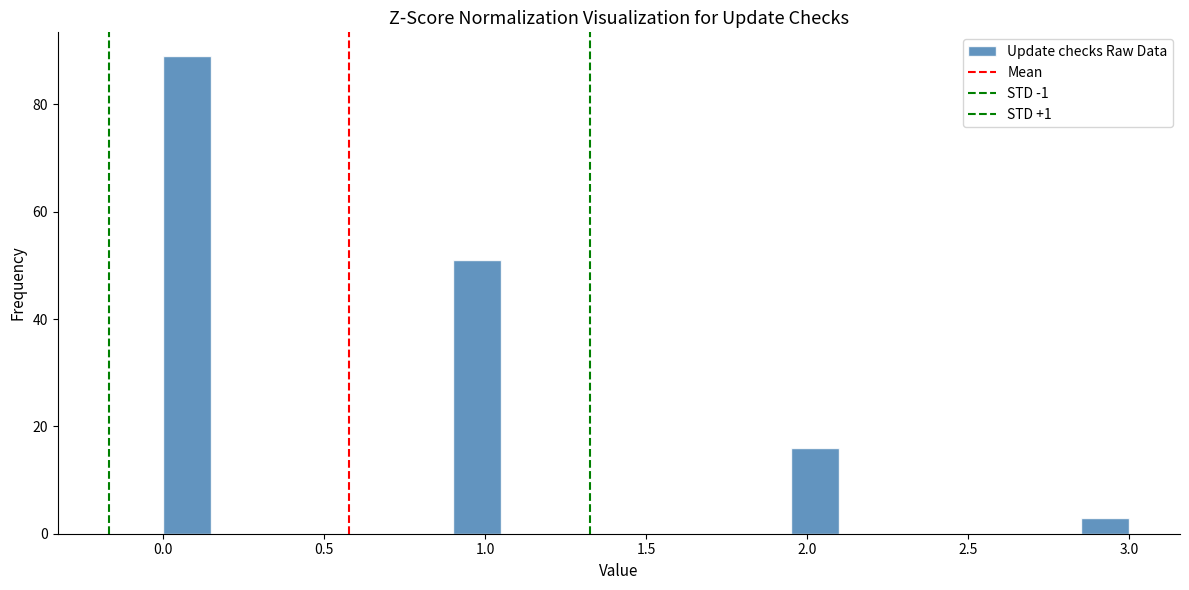

Around what value on the x-axis is the tallest bar? Give the approximate position of its centre, as read against the axis.

0.10